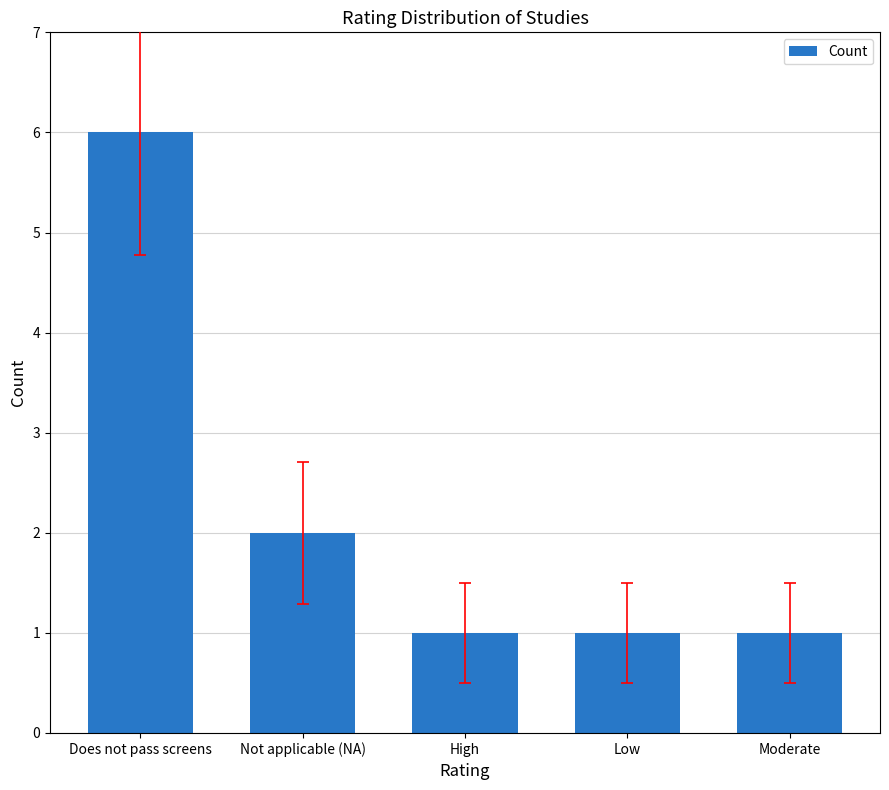

At which label is the value closest to 3?

Not applicable (NA)